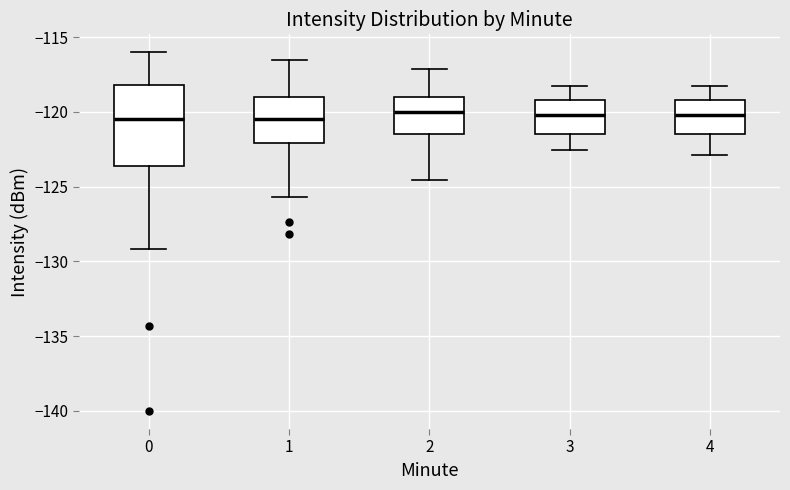

Which box is the tallest, from its lower edge to its upper edge?

0